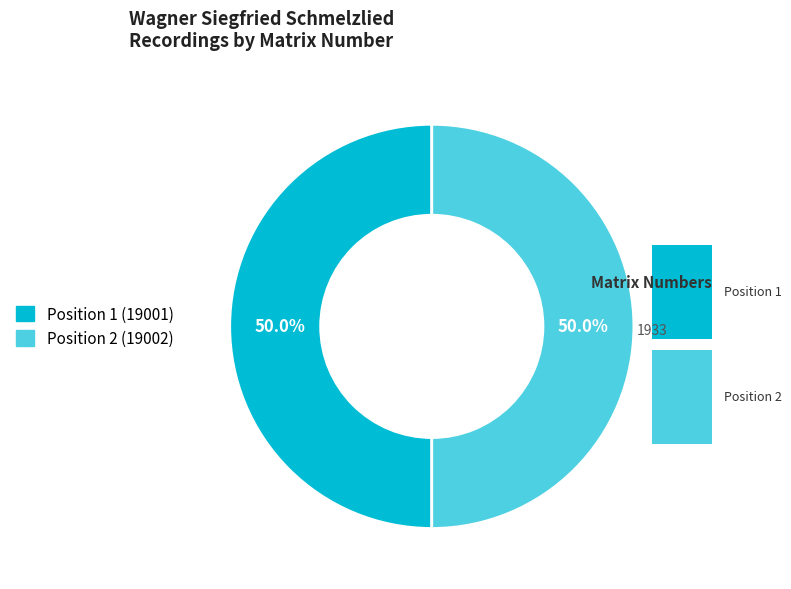

What percentage is NOT represented by Position 1 (19001)?

50.0%